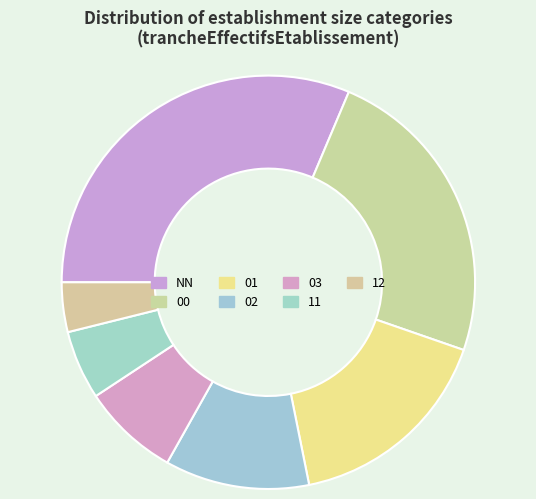

To the nearest percent, what is the difference between the NN and 03 slice percentages?

24%